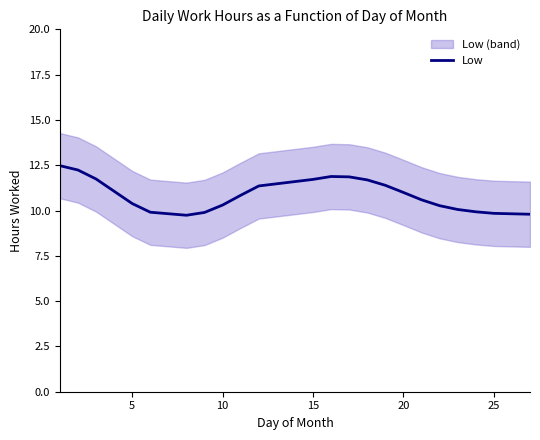

What is the lowest value of the Low series?

9.7